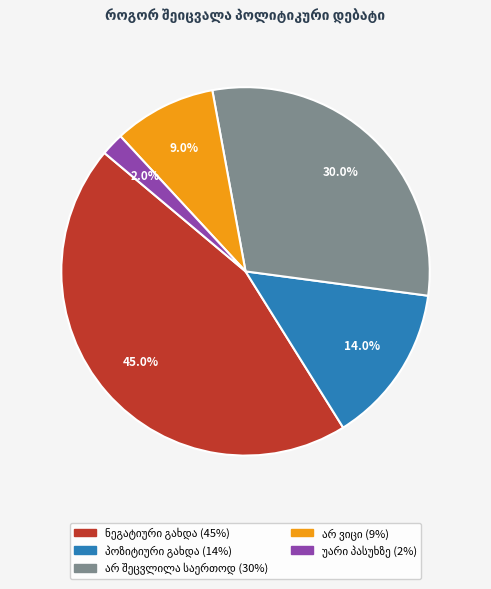

Is there any slice that represents more than half of the pie?

No